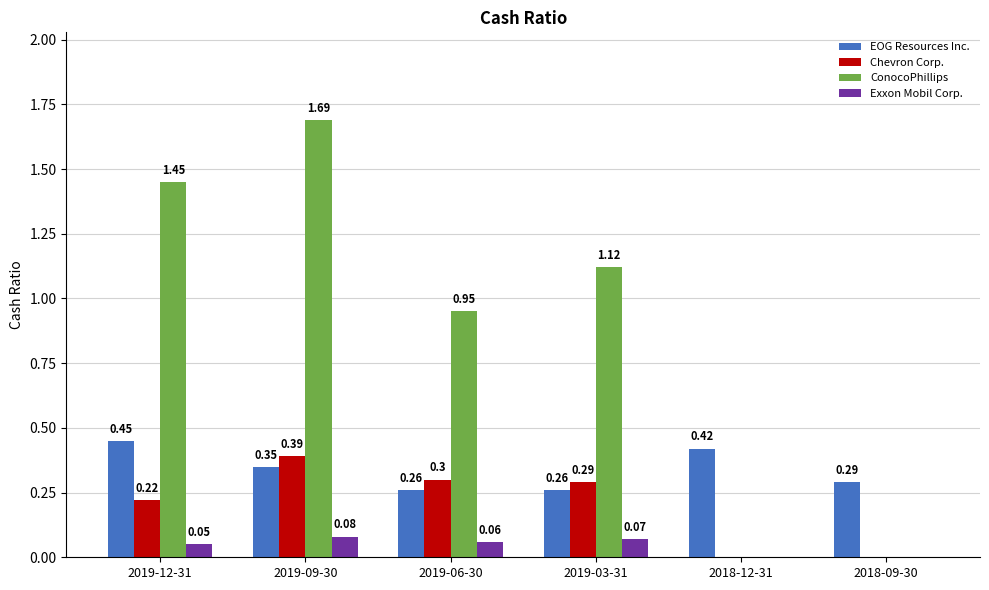

Which series changed the most between 2019-12-31 and 2018-12-31?

ConocoPhillips